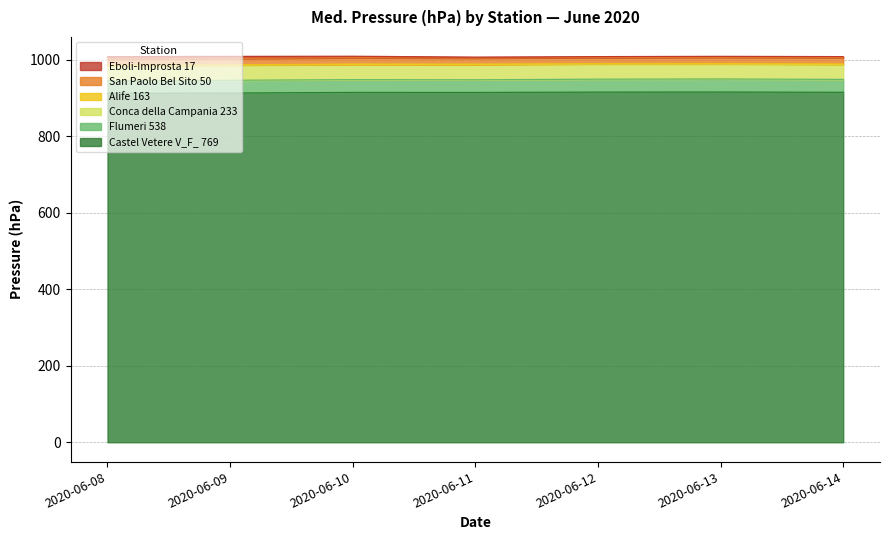

Which label corresponds to the largest value in the chart?

2020-06-10